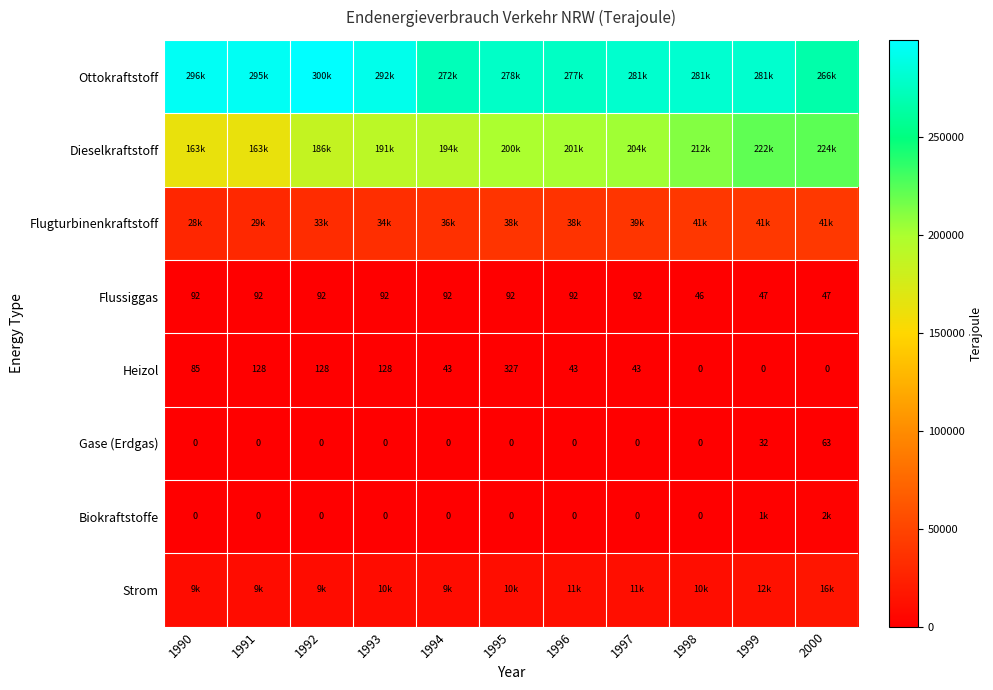

What is the sum of the Strom values at 1997 and 2000?

26744.4